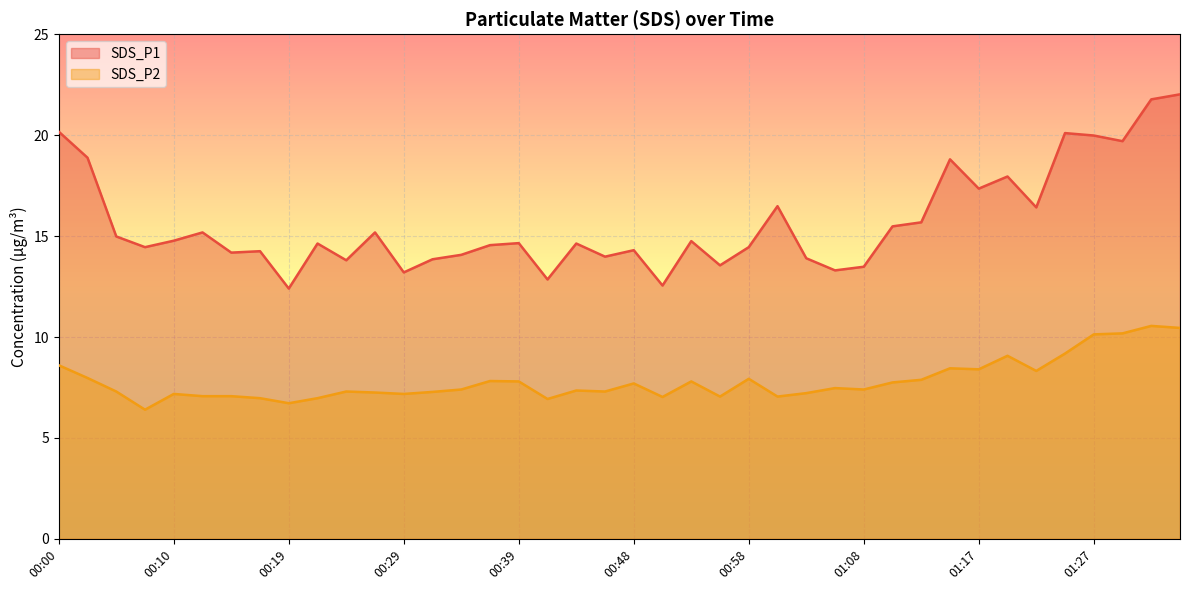

What is the value of the SDS_P1 point at the 23rd from the left?

14.8